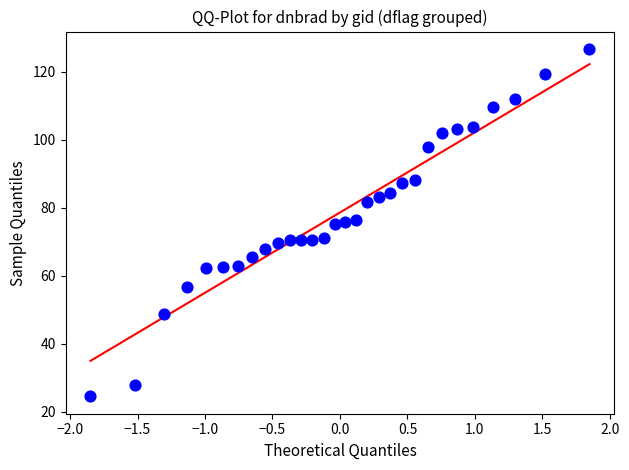

What is the range of X values (max minus min)?

3.7